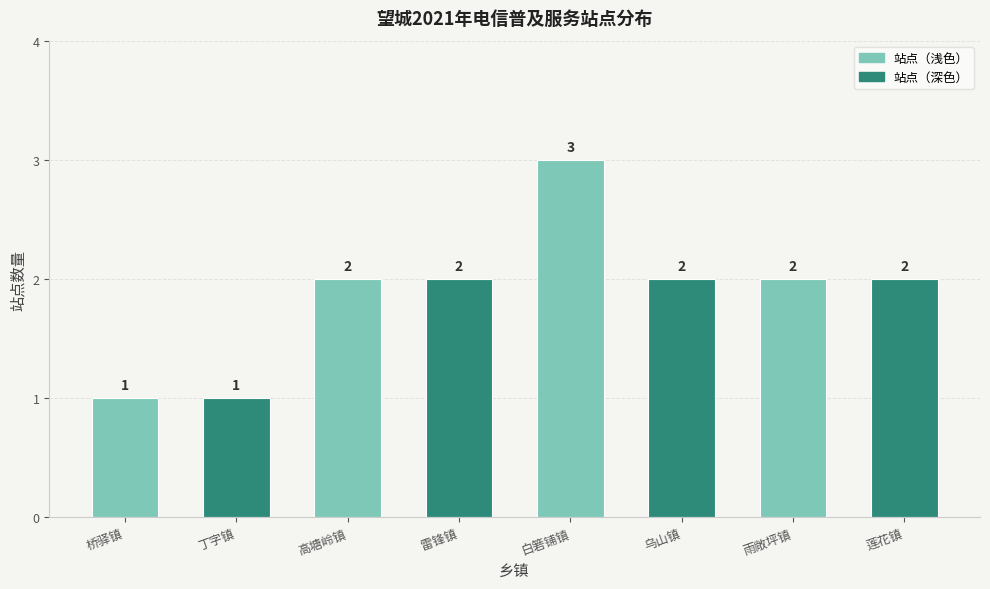

The chart shows a value of 2 at 雷锋镇. True or false?

True